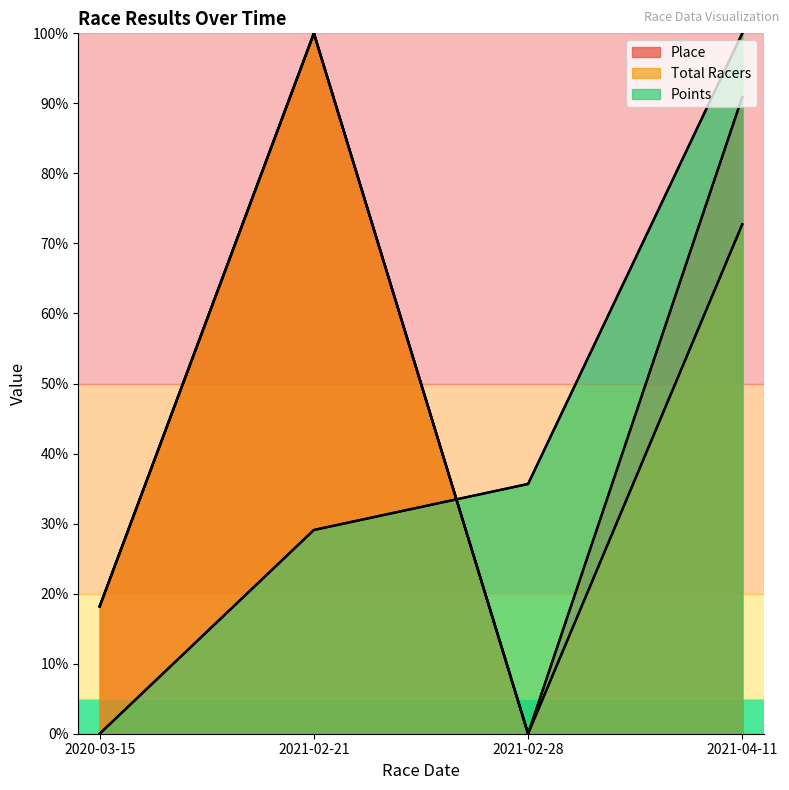

What is the spread (max minus min) of values at 2021-04-11?

27.3